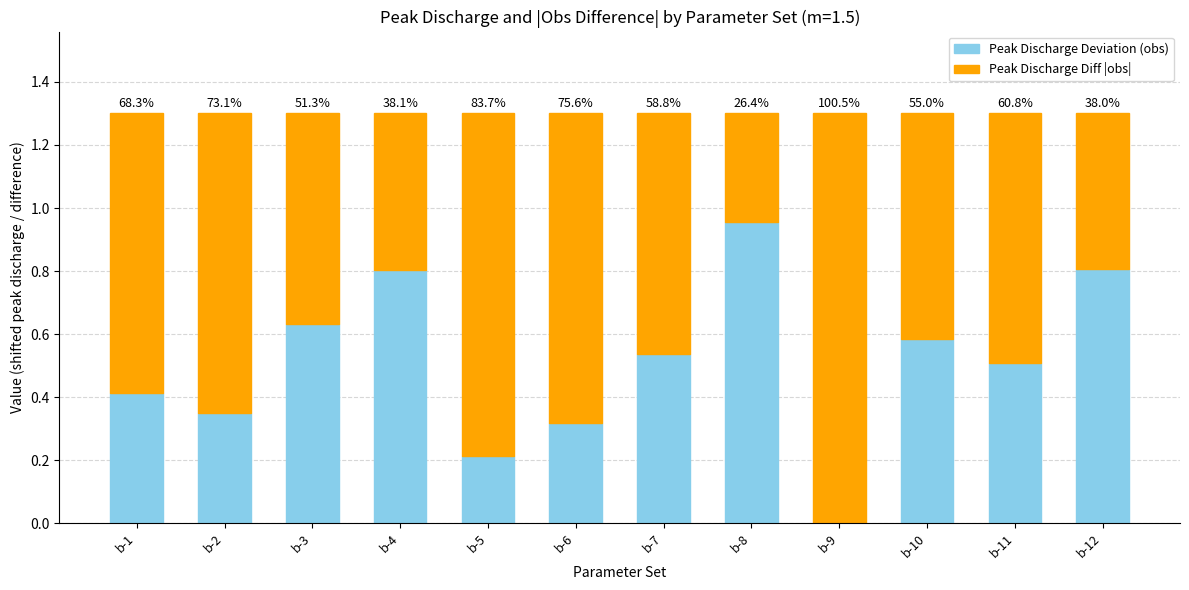

How many series are shown in this chart?

2